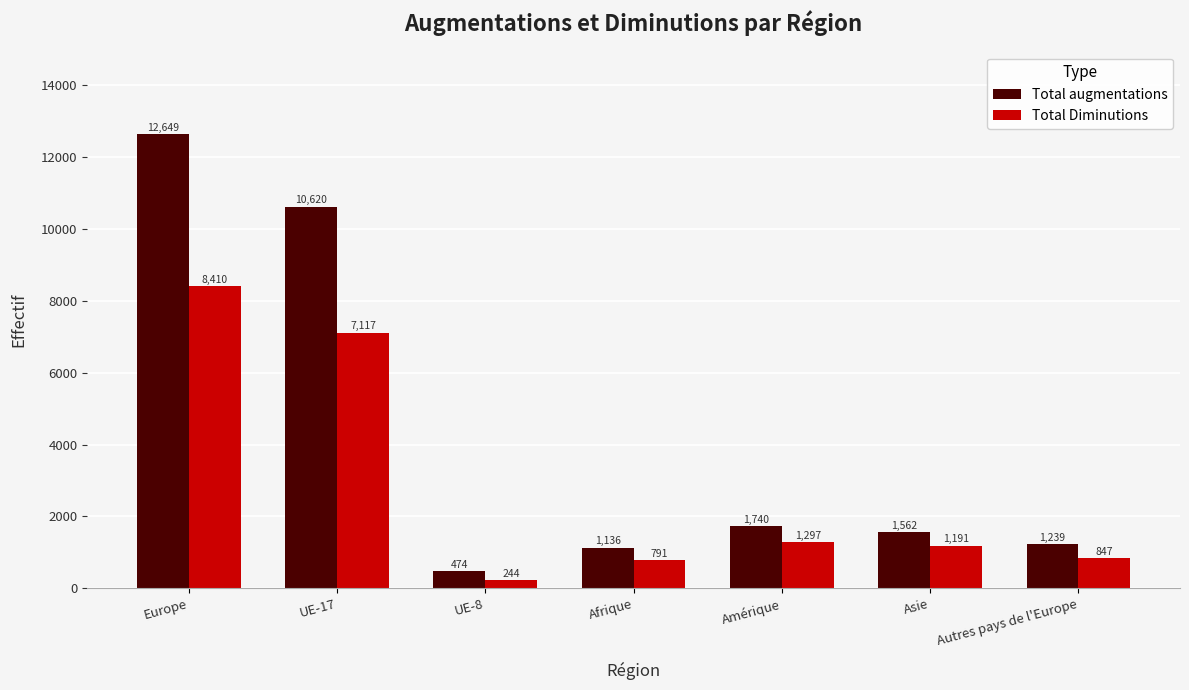

List the series in order of their peak value, highest first.

Total augmentations, Total Diminutions